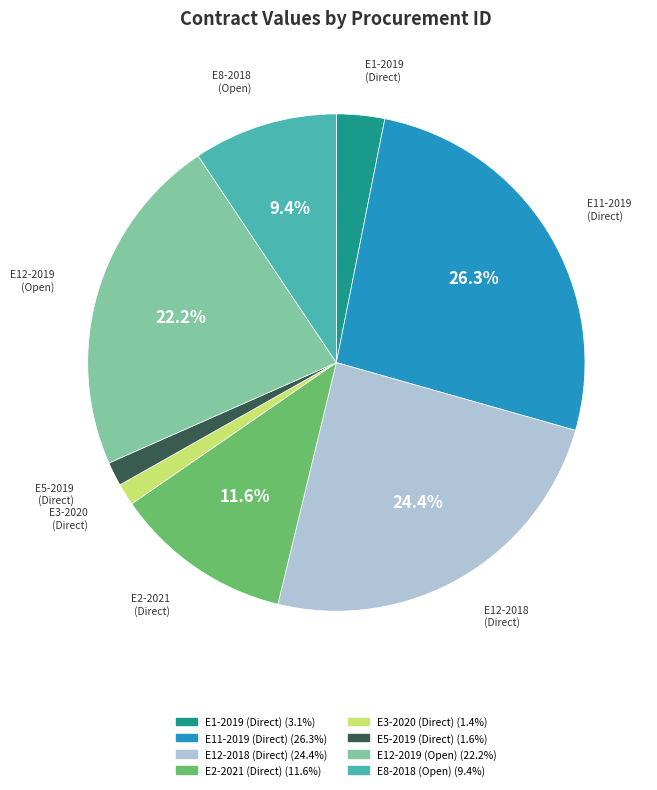

Is there any slice that represents more than half of the pie?

No